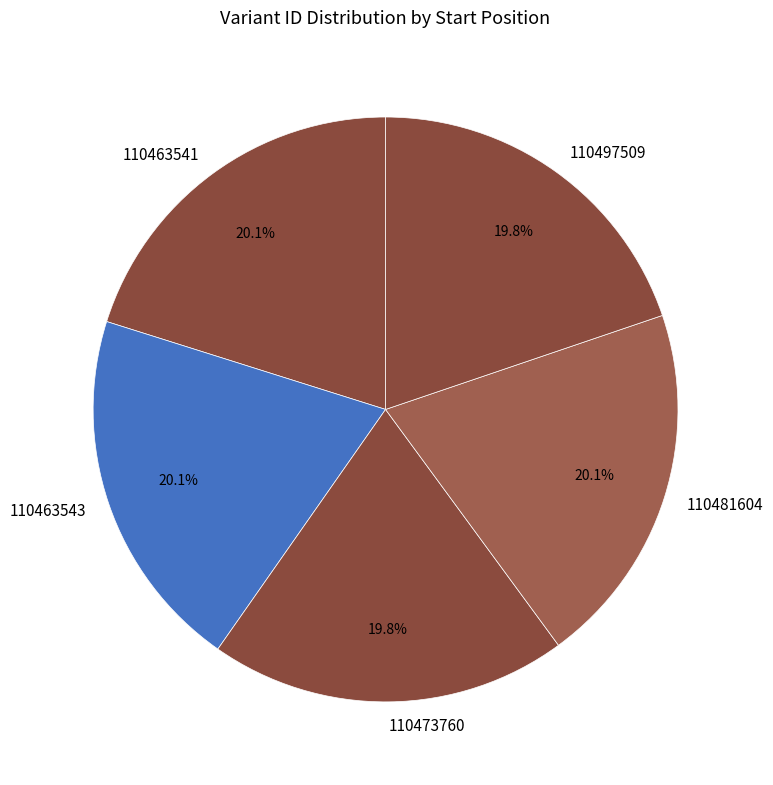

Approximately how many times larger is the value at 110497509 compared to 110473760?

1.0